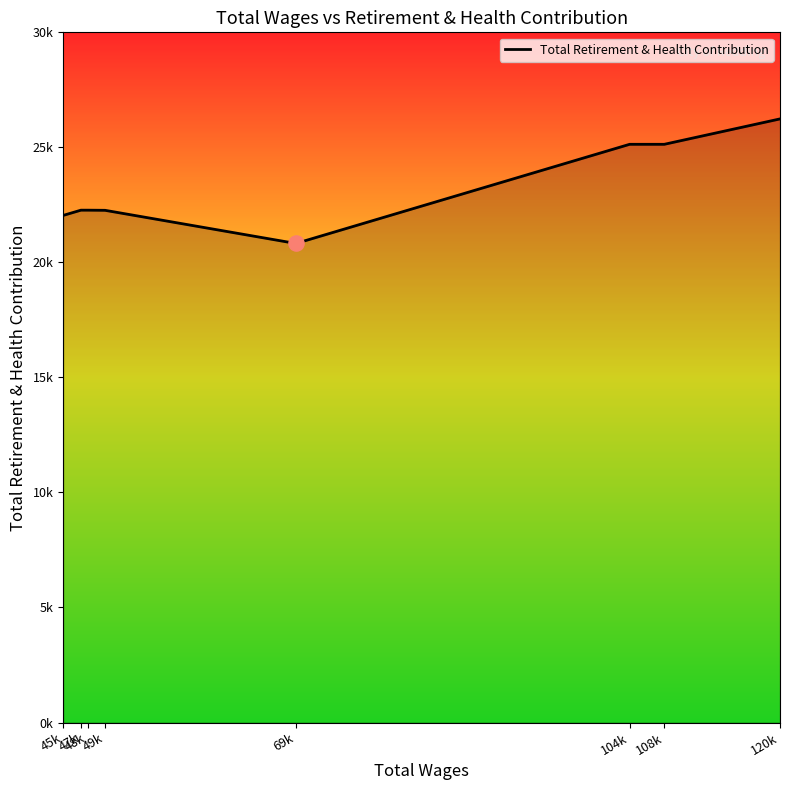

Is this an area chart (filled region under the line)?

Yes